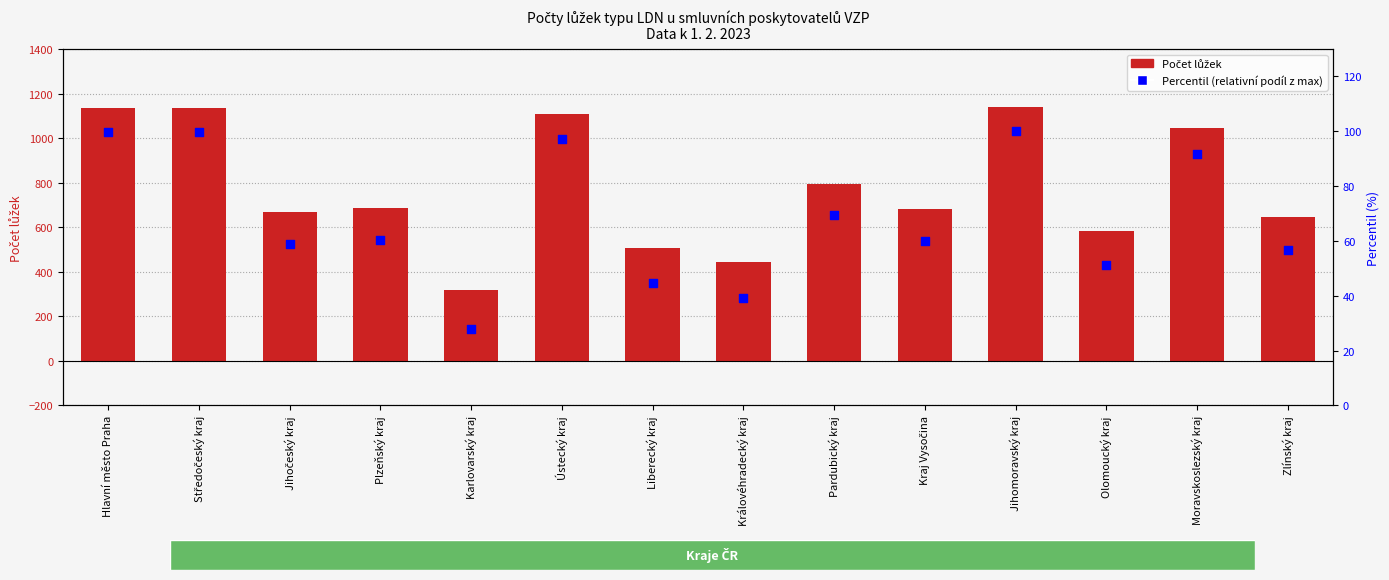

Which series has the widest spread of Y values?

Počet lůžek